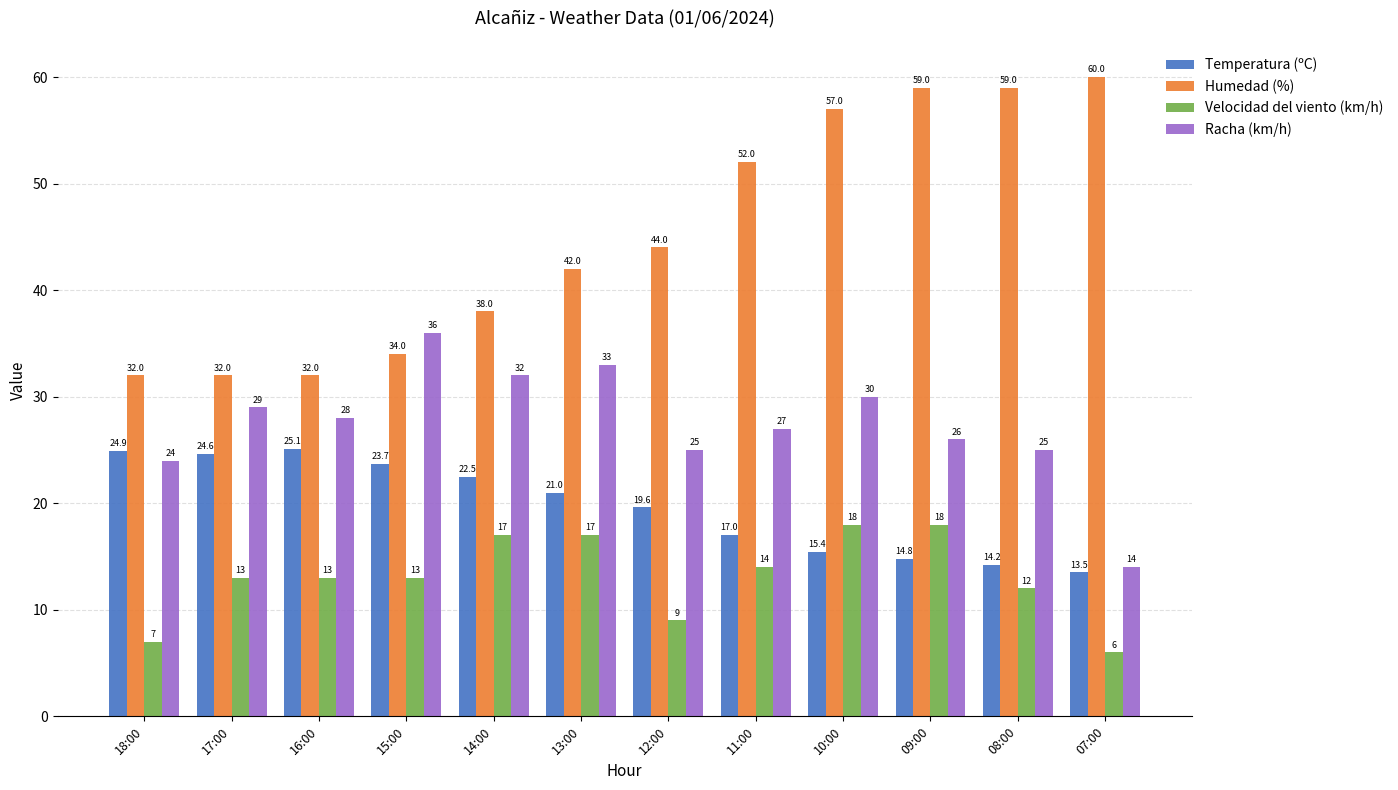

What is the total value across all series at 18:00?

87.9